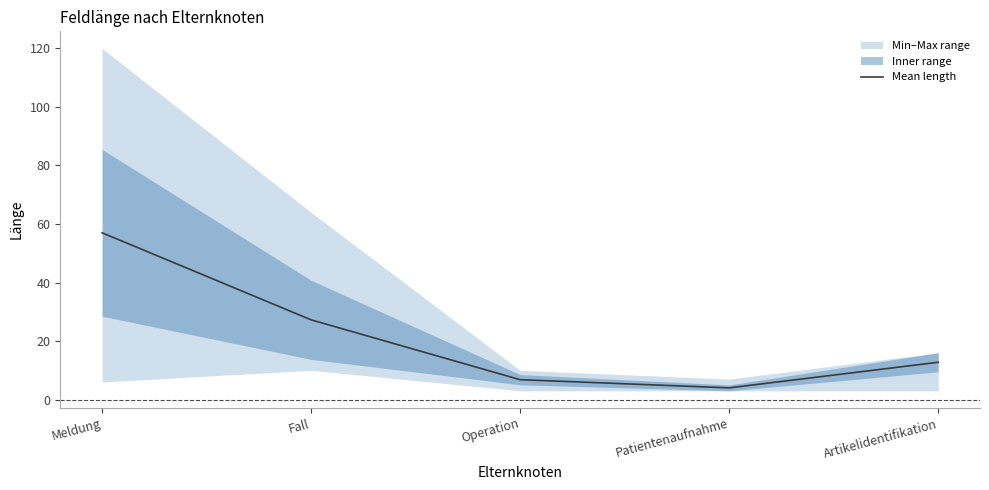

What is the sum of the values at Operation and Patientenaufnahme?

10.8